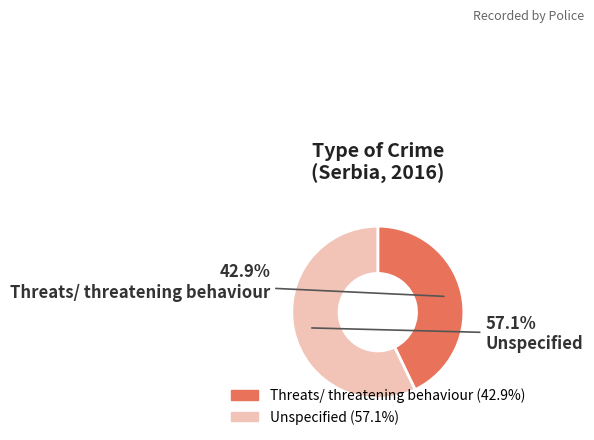

What is the largest slice in the pie chart?

Unspecified